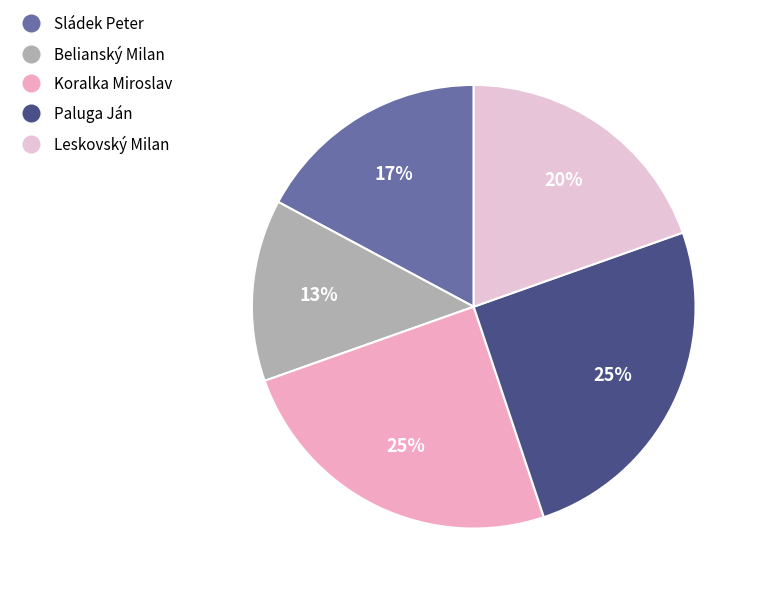

What is the ratio of the value at Paluga Ján to the value at Koralka Miroslav?

1.0